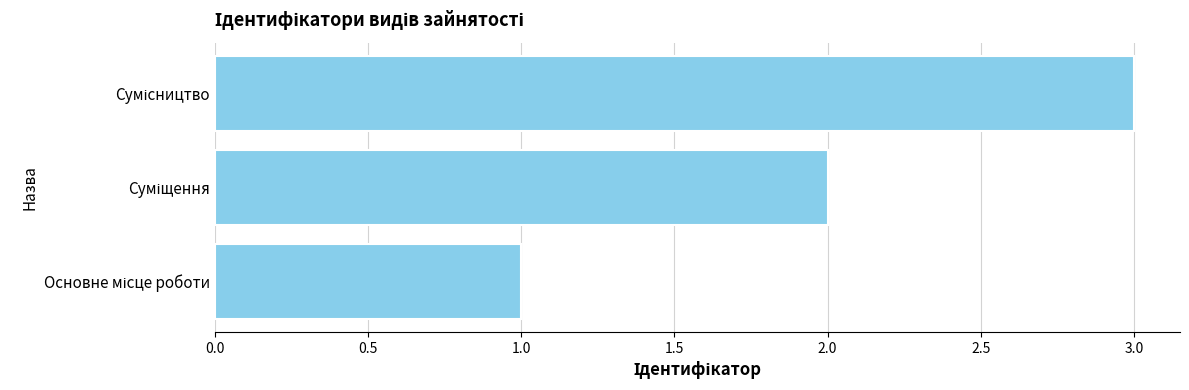

What is the sum of all values?

6